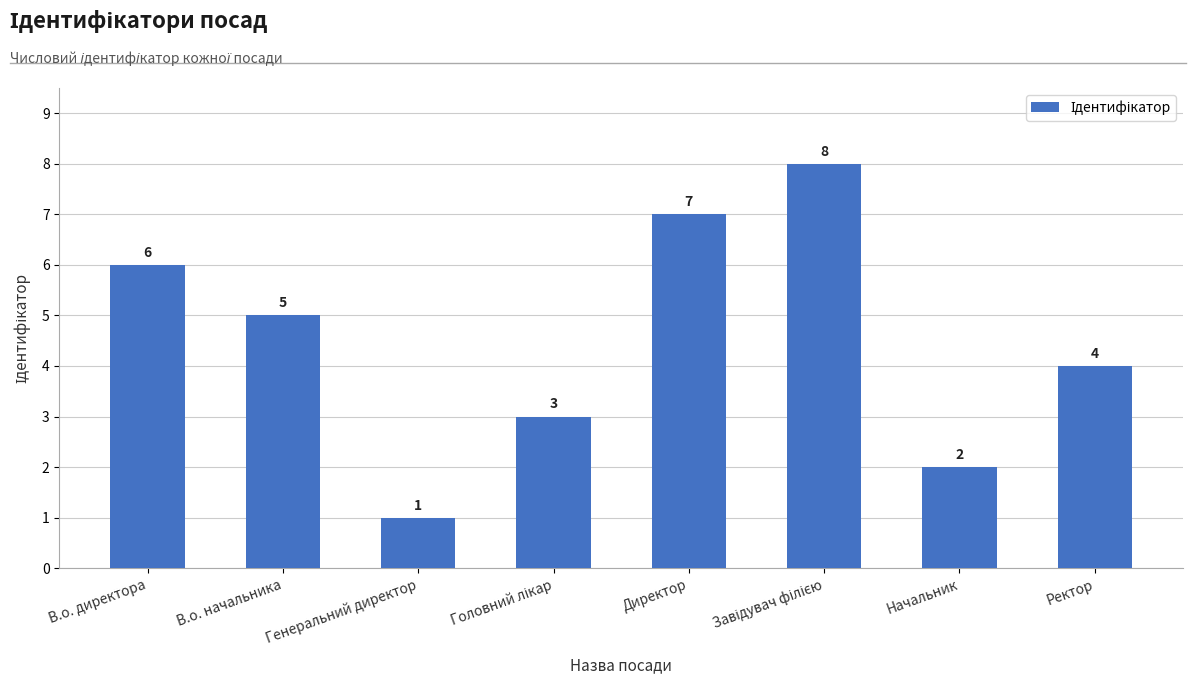

What position from the right is Директор?

4